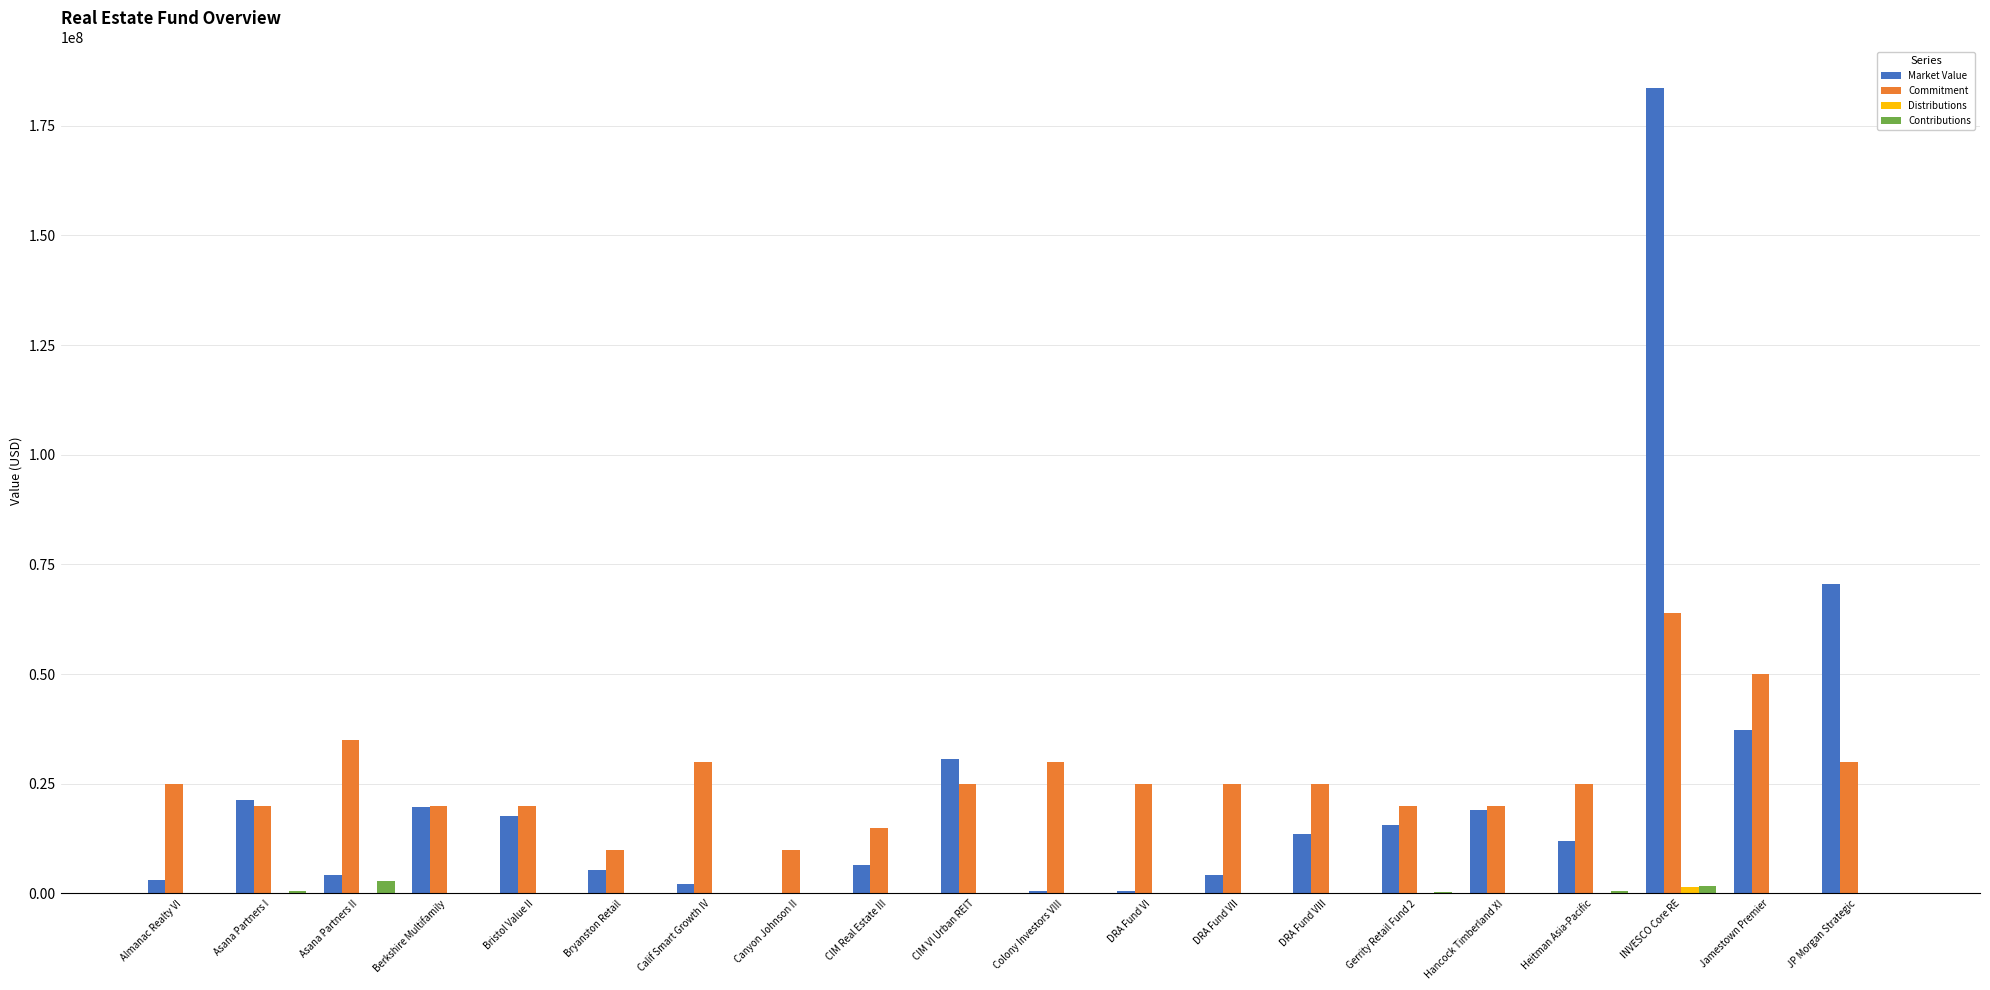

Is the value of Contributions at Asana Partners II greater than the value of Commitment at Gerrity Retail Fund 2?

No